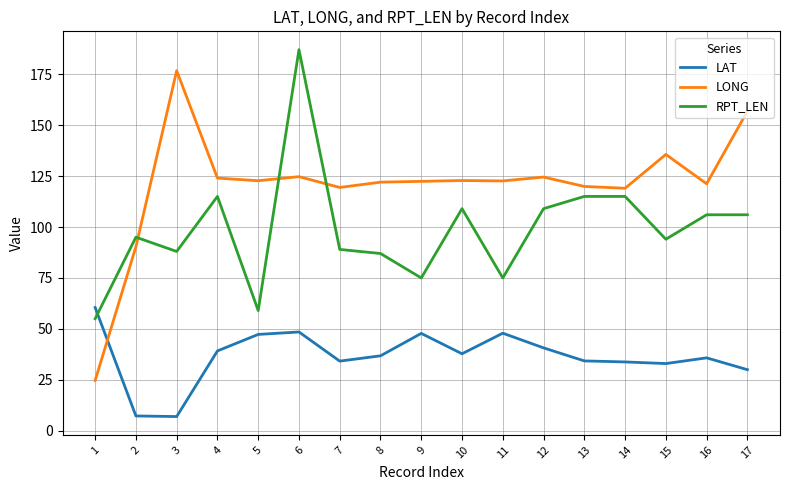

What is the total value across all series at 8?

245.8